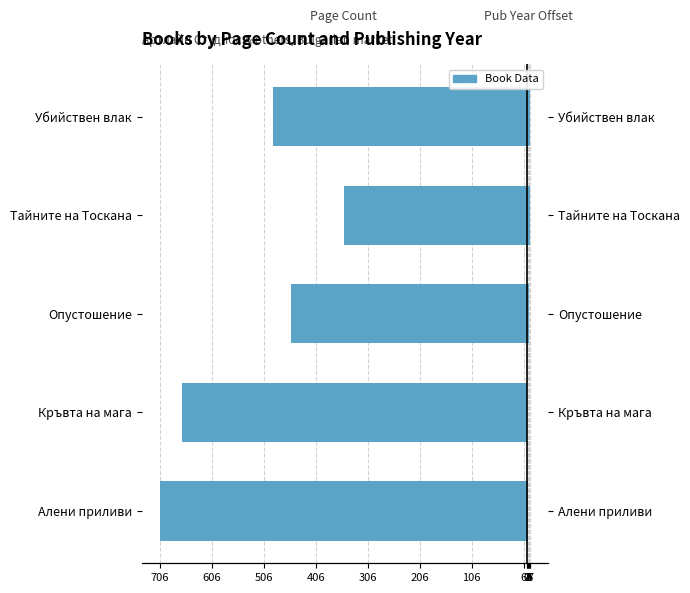

What is the sum of the Years since 2016 values at Убийствен влак and Алени приливи?

9